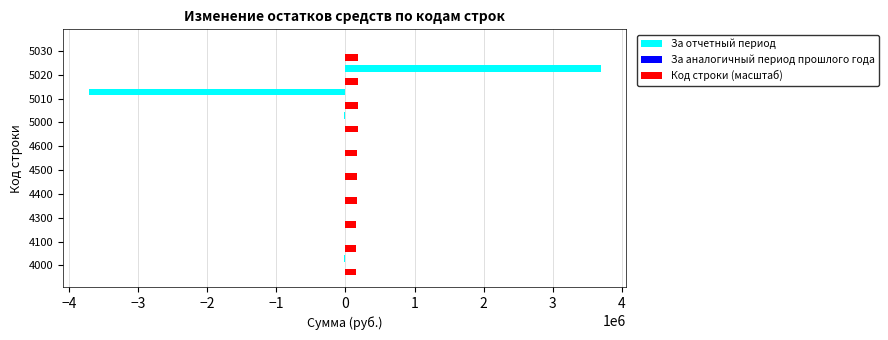

At which category is the sum across all series the highest?

5020